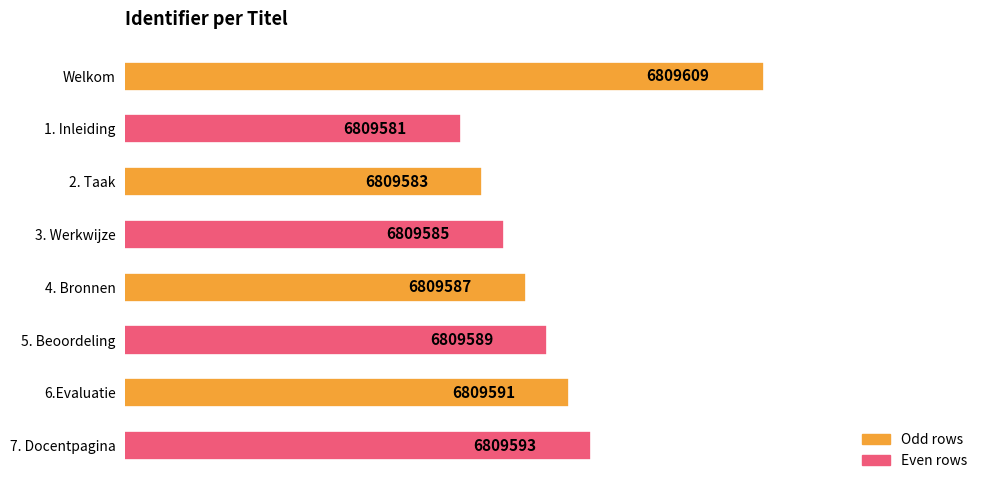

What is the difference between the second highest and second lowest values?

10